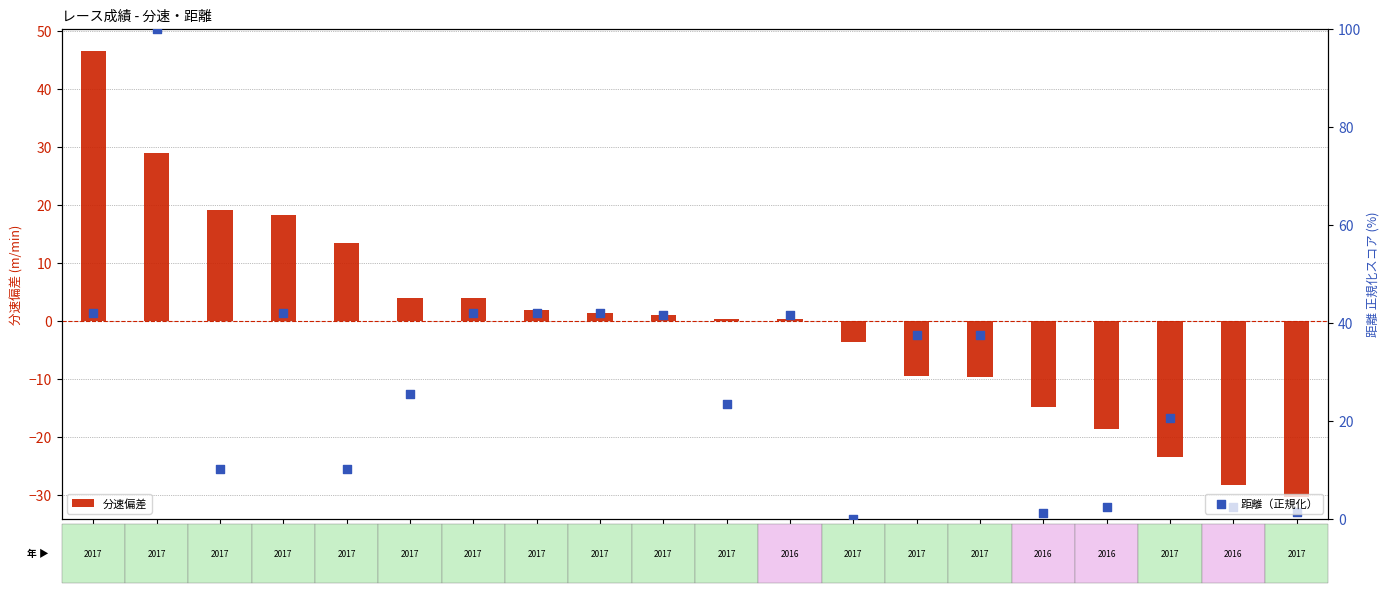

Is the value of 距離（正規化） at 6位 greater than the value of 分速偏差 at 14位?

Yes